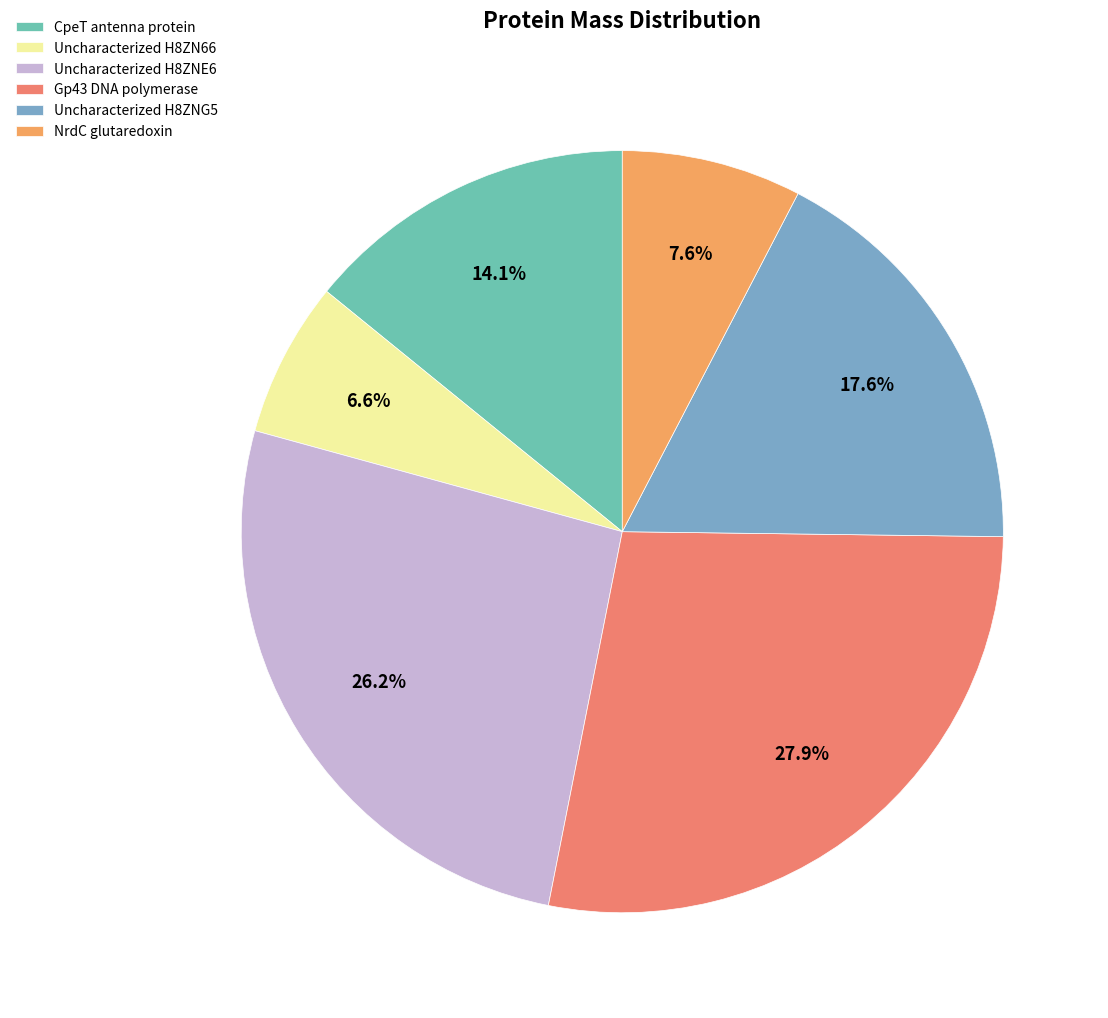

Count the number of slices in the pie.

6